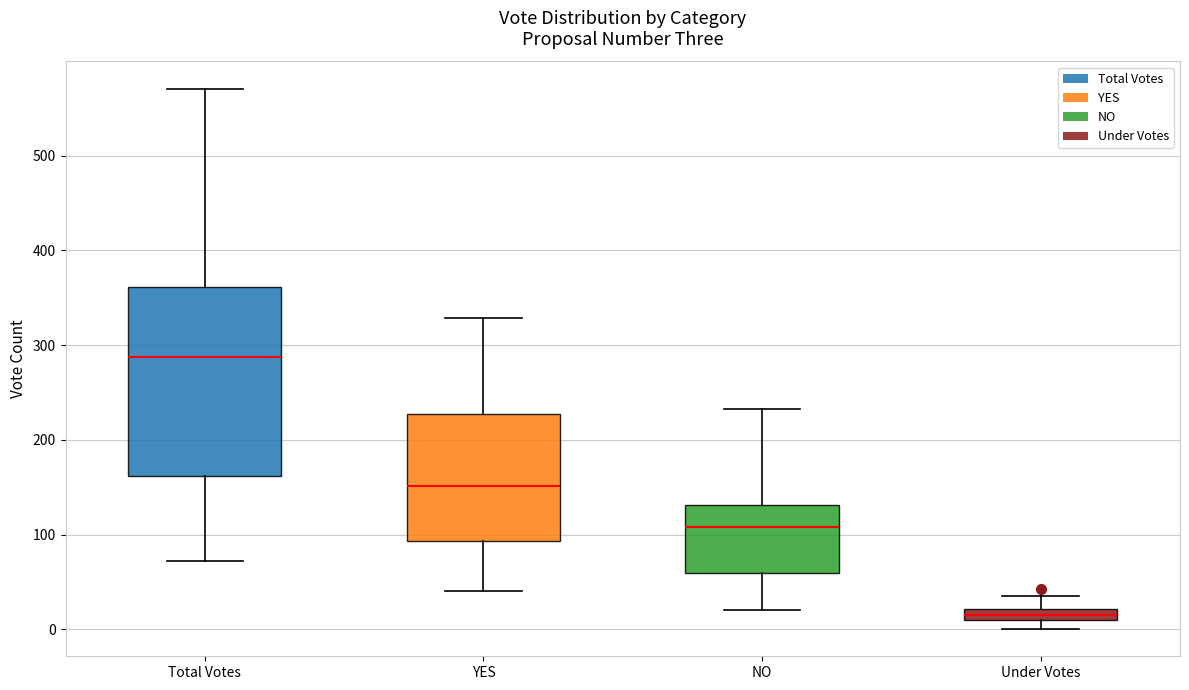

Comparing the boxes themselves (not the whiskers), which one is the tallest?

Total Votes